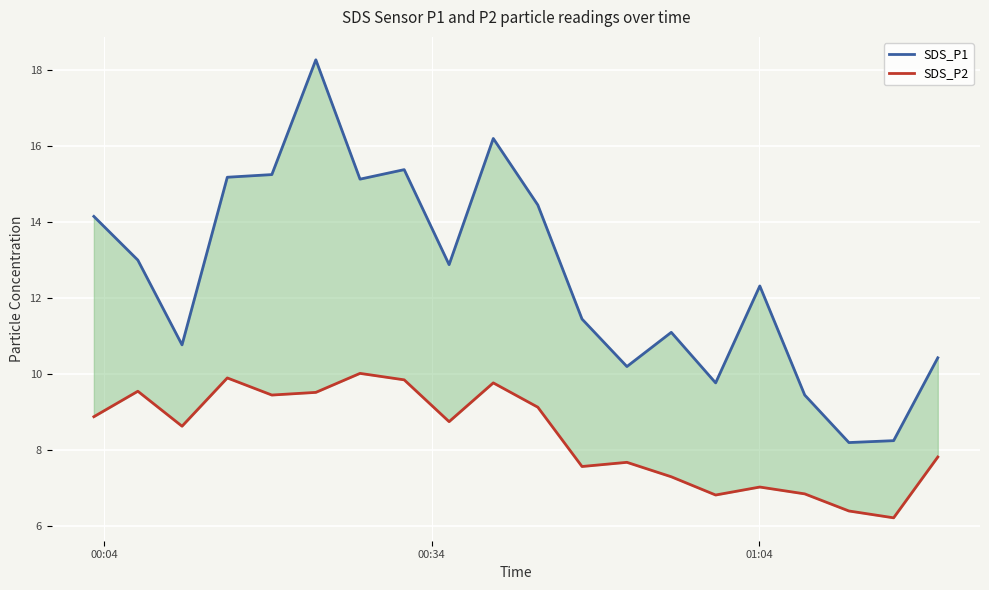

List the series in order of their overall mean, lowest first.

SDS_P2, SDS_P1